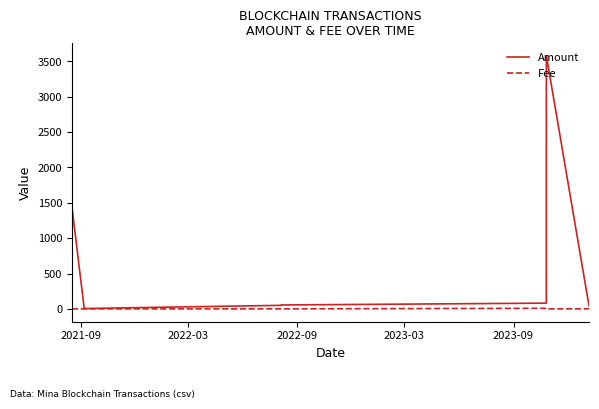

List the series in order of their overall mean, lowest first.

Fee, Amount